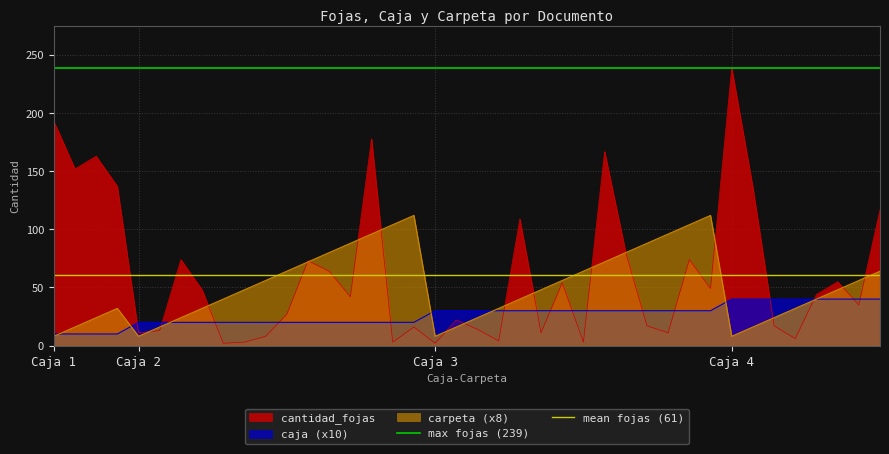

Which has a higher value, Caja 1 or Caja 2?

Caja 1